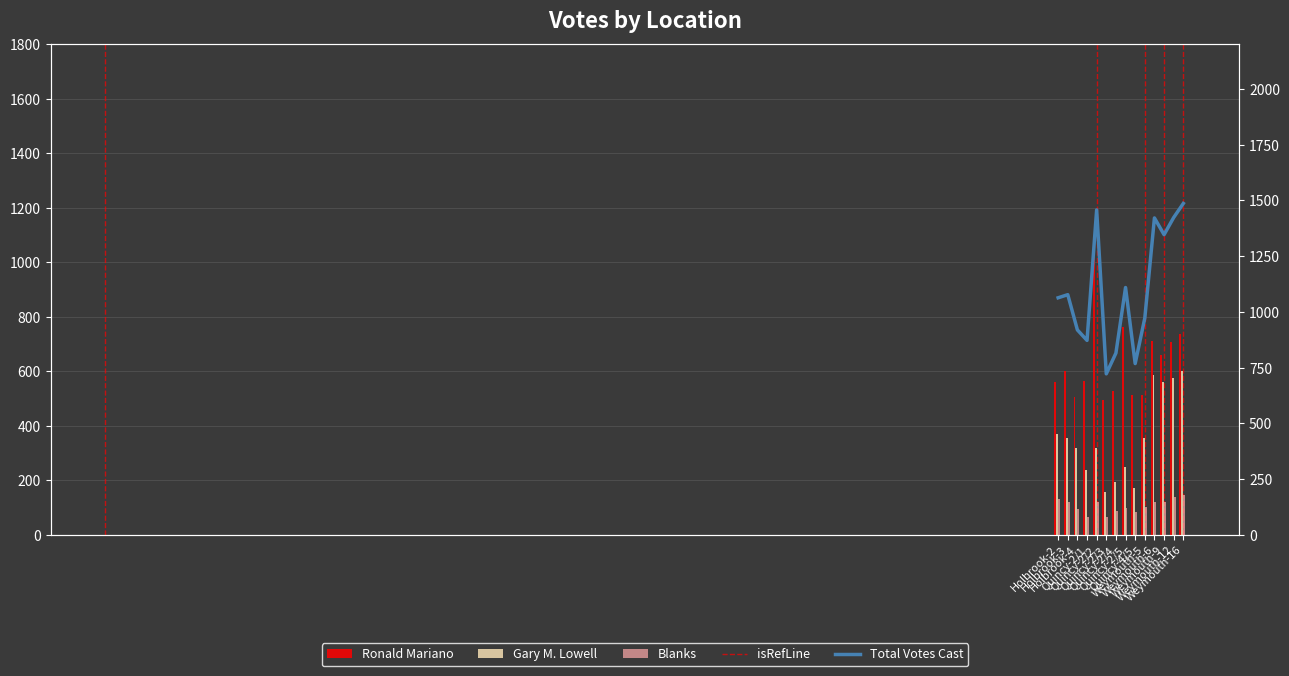

Which series has the largest range (max minus min)?

Total Votes Cast